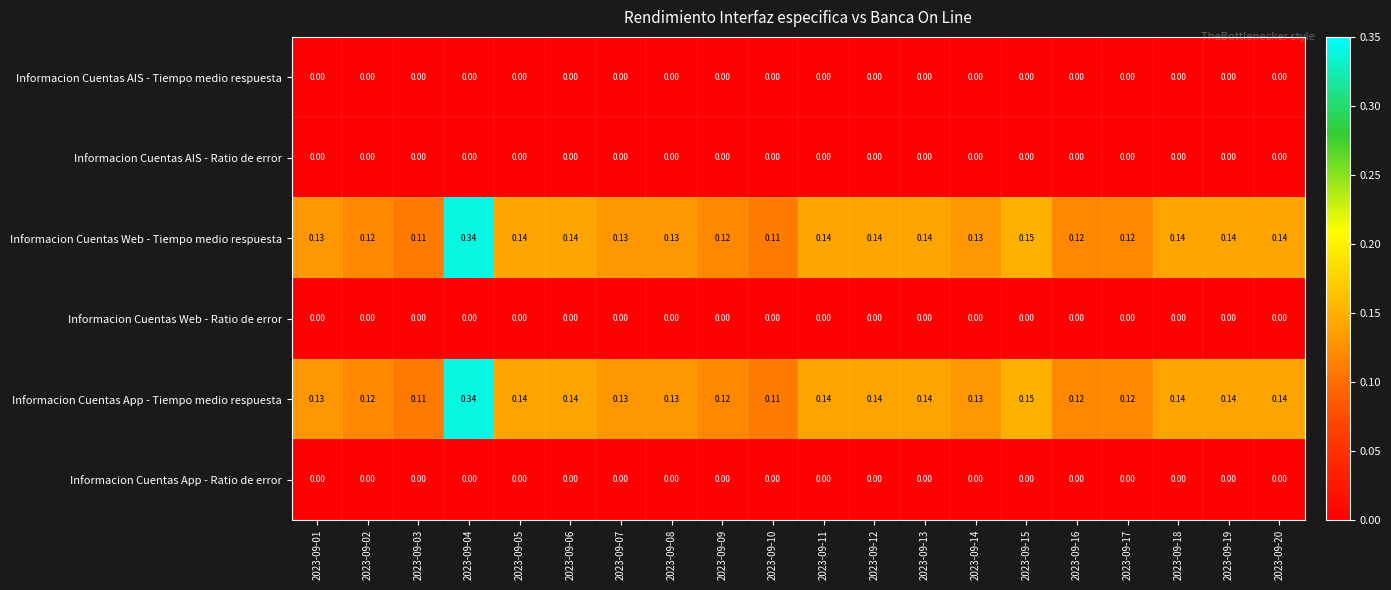

How many distinct data groups are displayed?

6